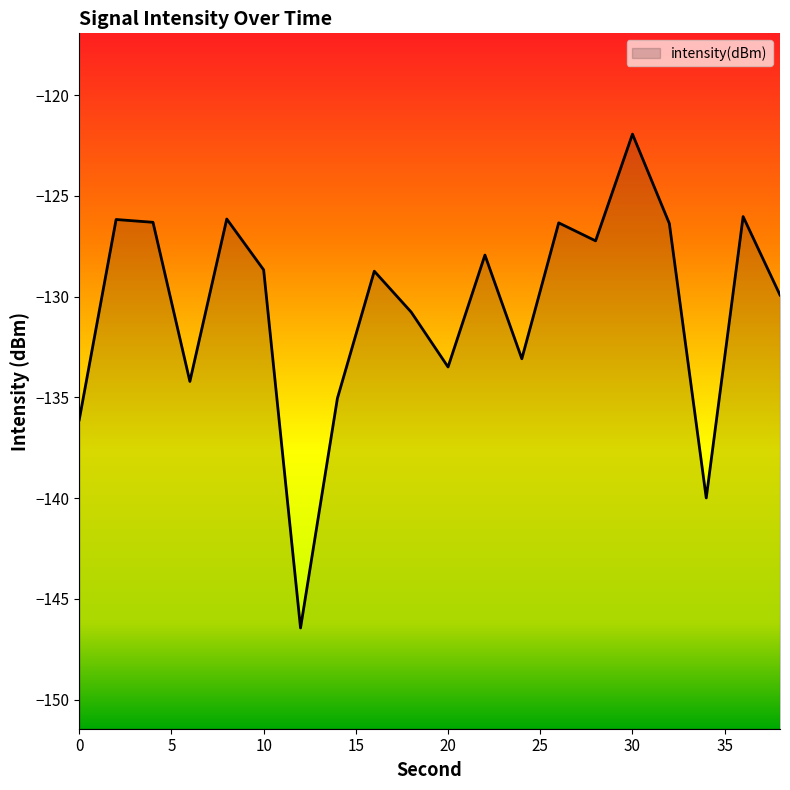

What is the difference between the values at 30 and 22?

6.0